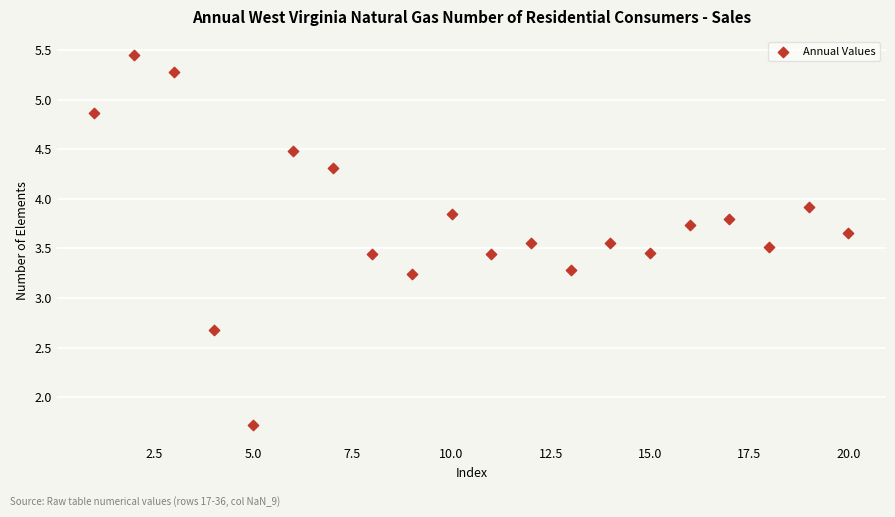

What Y value in the scatter plot is closest to 3?

3.2